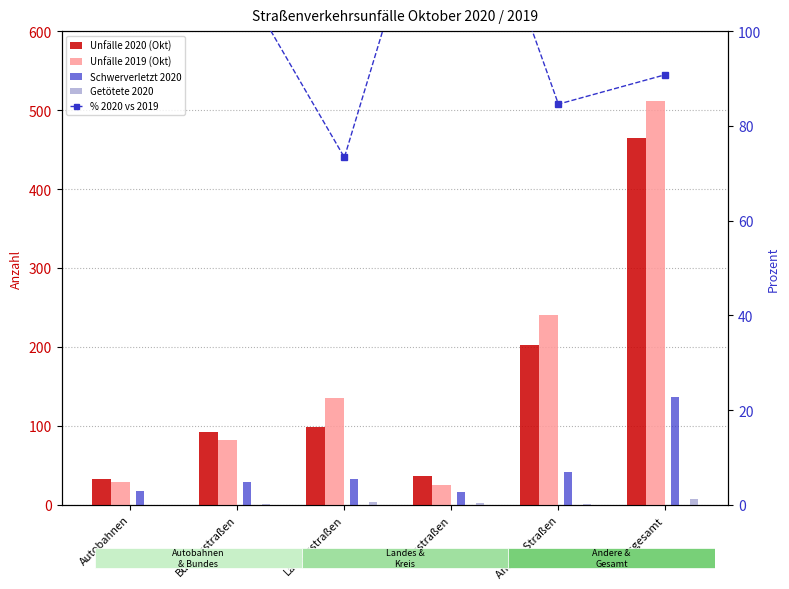

How many data points in % 2020 vs 2019 are less than 112?

3